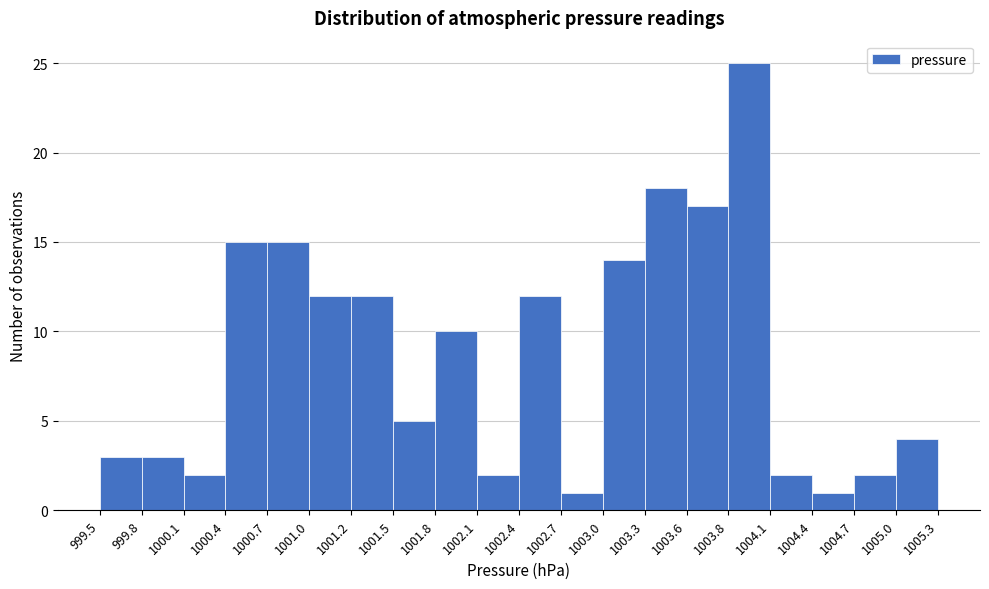

Over which range of the x-axis is the bar tallest?

1003.8 to 1004.1